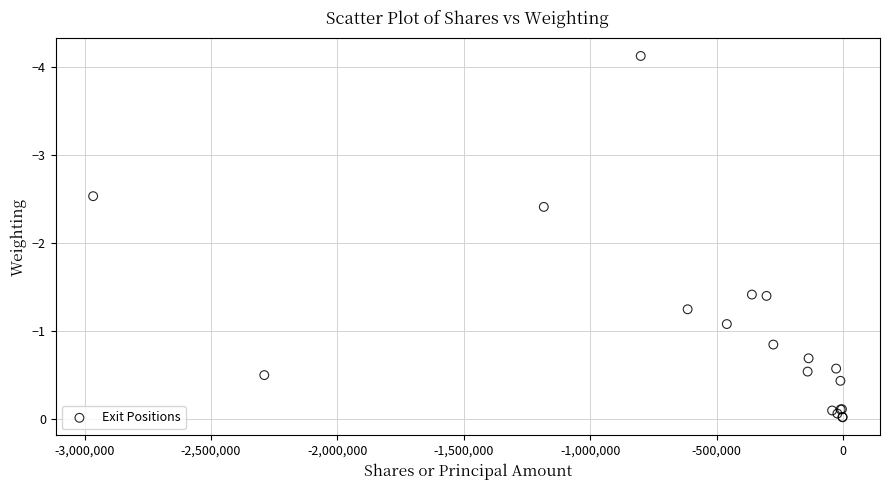

What Y value in the scatter plot is closest to -2?

-2.4